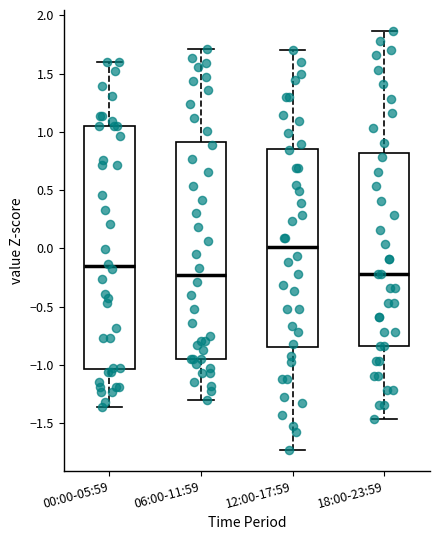

Reading left to right, read every box against the y-axis: the position of its median line, the range the box covers, and the ends of its whiskers. The values are not printed on the chart, so give them approximately, as read against the axis.

00:00-05:59: median -0.15, box -1.05 to 1.05, whiskers -1.35 to 1.60
06:00-11:59: median -0.25, box -0.95 to 0.90, whiskers -1.30 to 1.70
12:00-17:59: median 0.00, box -0.85 to 0.85, whiskers -1.75 to 1.70
18:00-23:59: median -0.20, box -0.85 to 0.80, whiskers -1.45 to 1.85